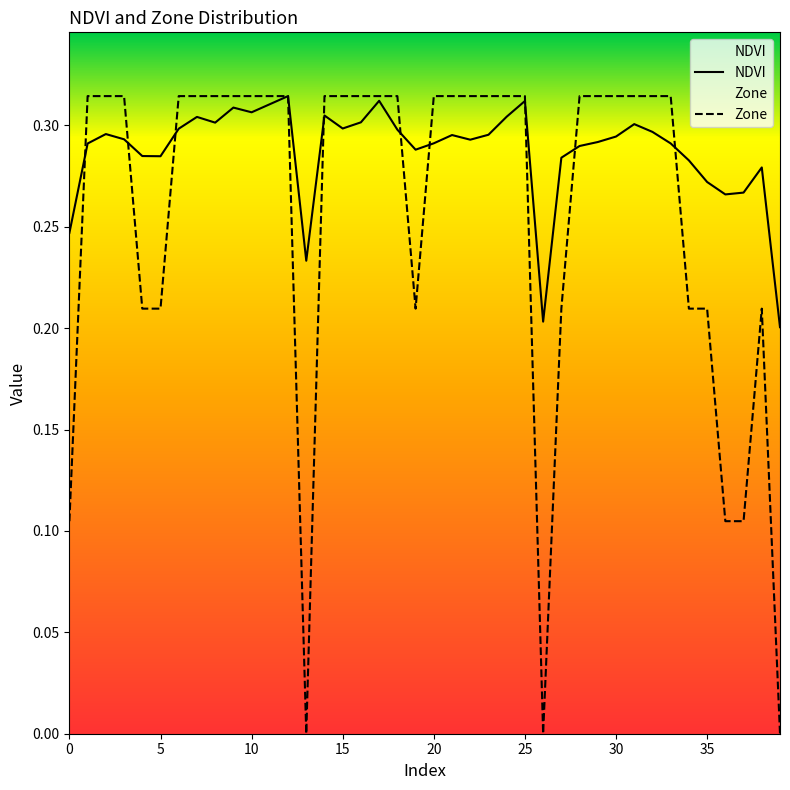

Reading left to right, what are all the values shown in this chart?

NDVI: 0.2	0.3	0.3	0.3	0.3	0.3	0.3	0.3	0.3	0.3	0.3	0.3	0.3	0.2	0.3	0.3	0.3	0.3	0.3	0.3	0.3	0.3	0.3	0.3	0.3	0.3	0.2	0.3	0.3	0.3	0.3	0.3	0.3	0.3	0.3	0.3	0.3	0.3	0.3	0.2
Zone: 0.1	0.3	0.3	0.3	0.2	0.2	0.3	0.3	0.3	0.3	0.3	0.3	0.3	0.0	0.3	0.3	0.3	0.3	0.3	0.2	0.3	0.3	0.3	0.3	0.3	0.3	0.0	0.2	0.3	0.3	0.3	0.3	0.3	0.3	0.2	0.2	0.1	0.1	0.2	0.0